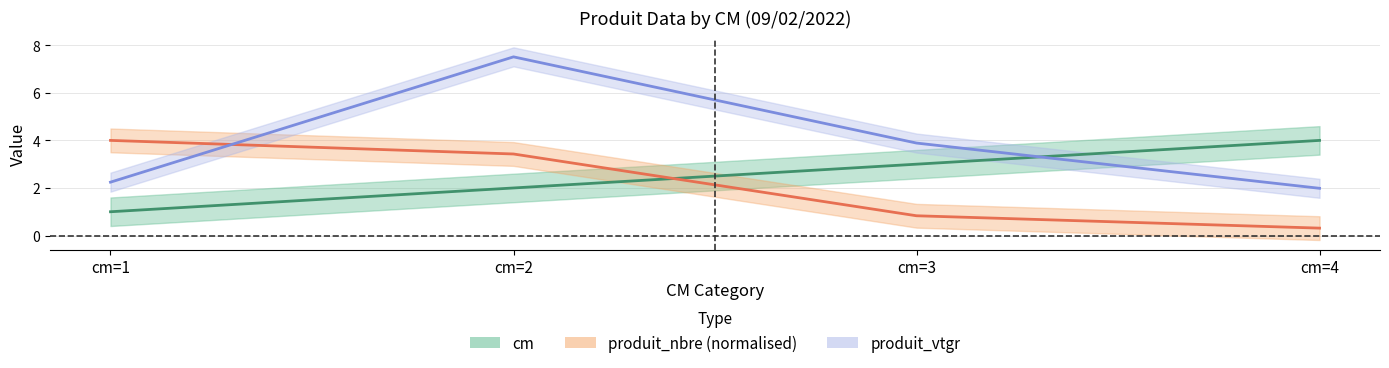

What is the value of the produit_vtgr point at the 3rd from the left?

3.9